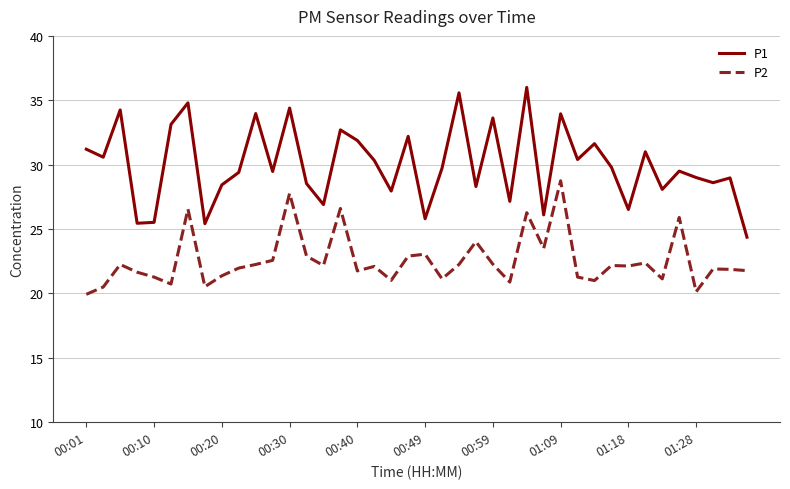

List the series in order of their overall mean, highest first.

P1, P2